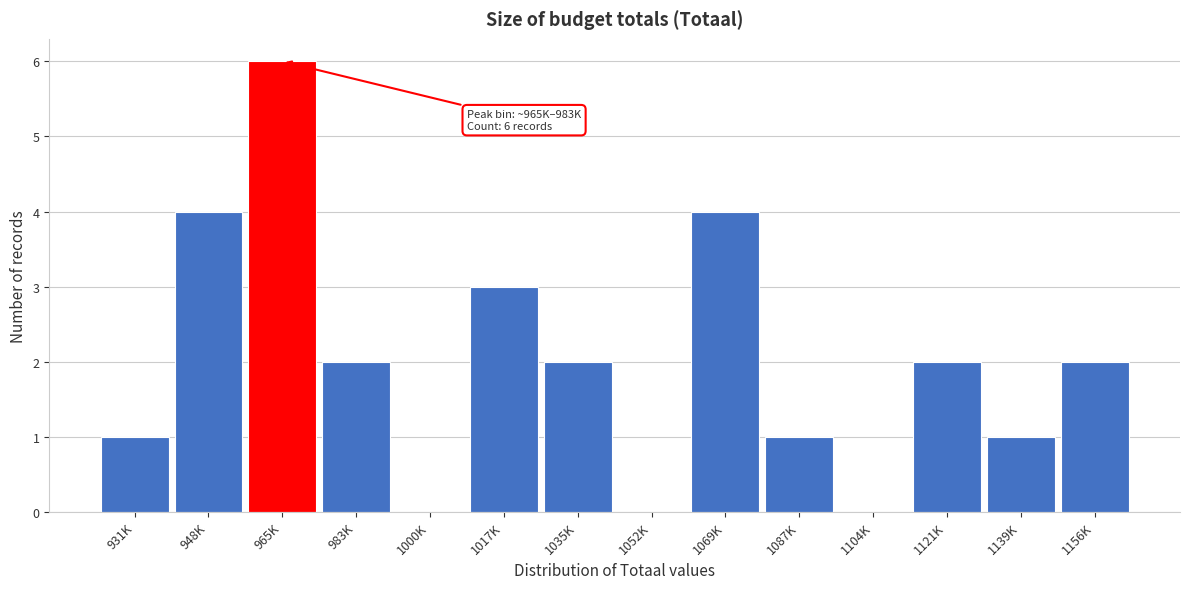

Reading right to left, transcribe all the data shown in this chart.

1156K=2	1139K=1	1121K=2	1104K=0	1087K=1	1069K=4	1052K=0	1035K=2	1017K=3	1000K=0	983K=2	965K=6	948K=4	931K=1